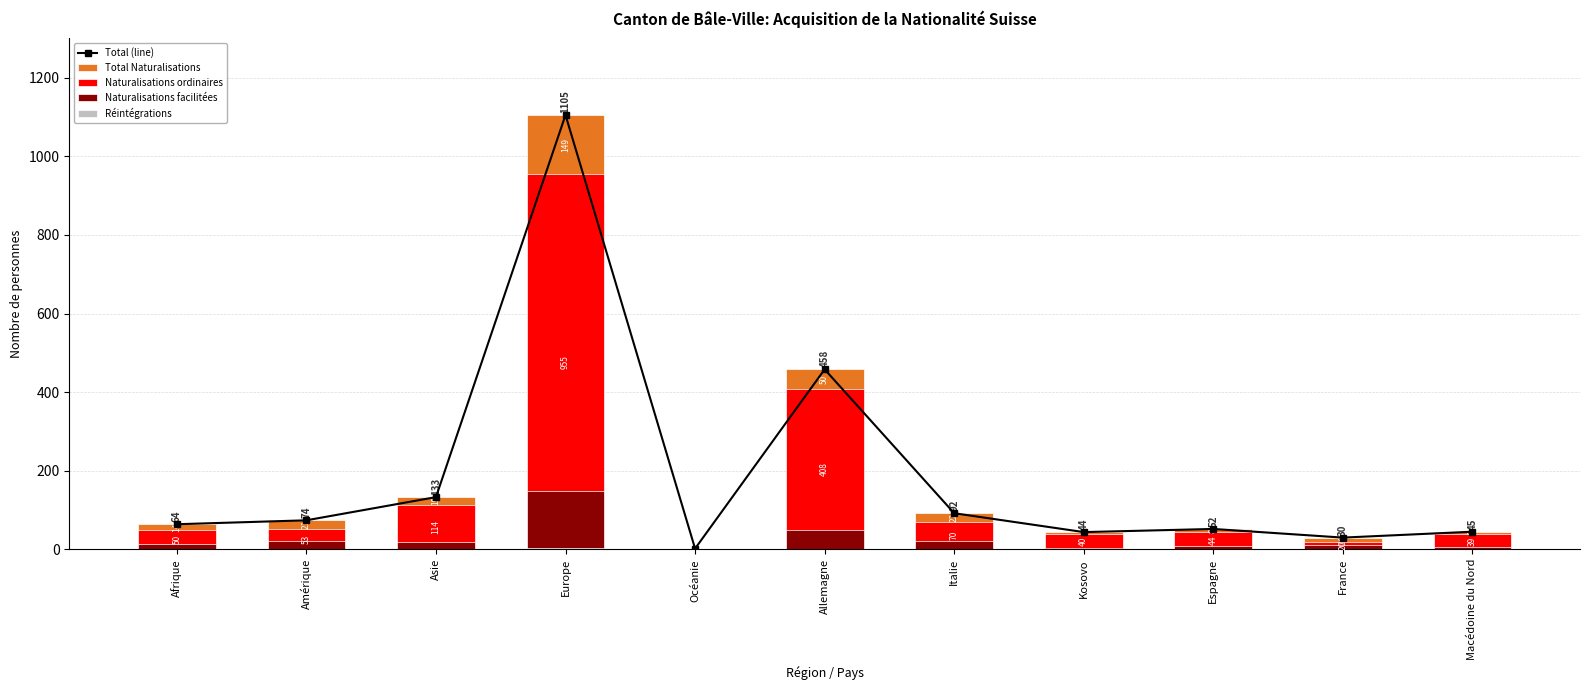

How many data points in Total (line) are less than 64?

5